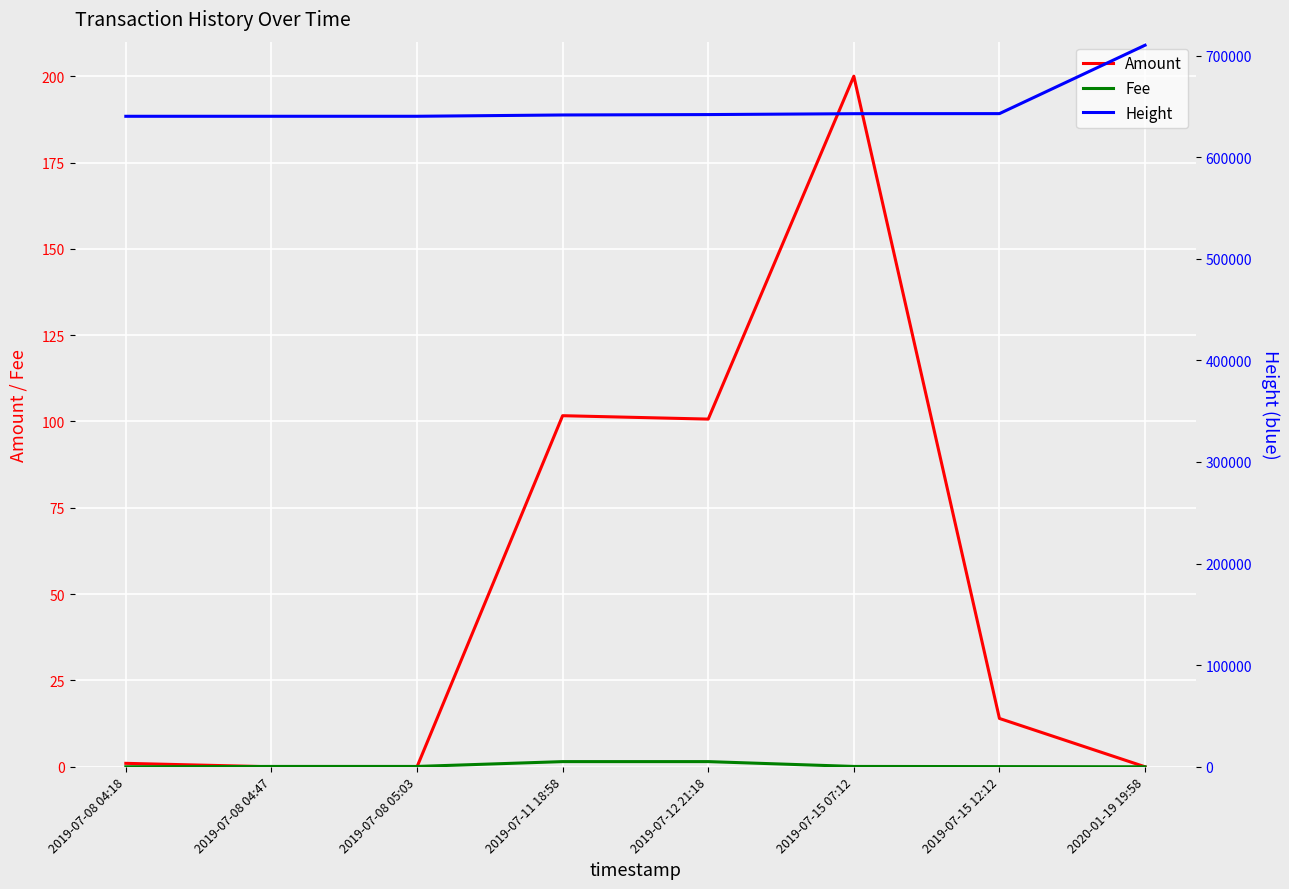

Reading right to left, what are all the values shown in this chart?

Amount: 0.0	14.0	200.0	100.7	101.7	0.0	0.0	1.0
Fee: 0.0	0.1	0.1	1.5	1.5	0.1	0.1	0.0
Height: 710123.0	642811.0	642739.0	641868.0	641478.0	640198.0	640193.0	640180.0